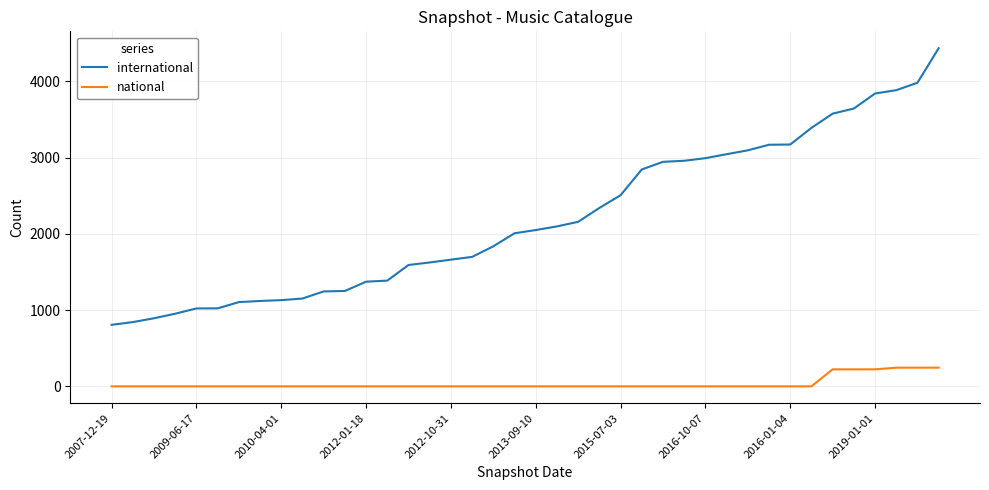

Which series has the widest spread of values?

international